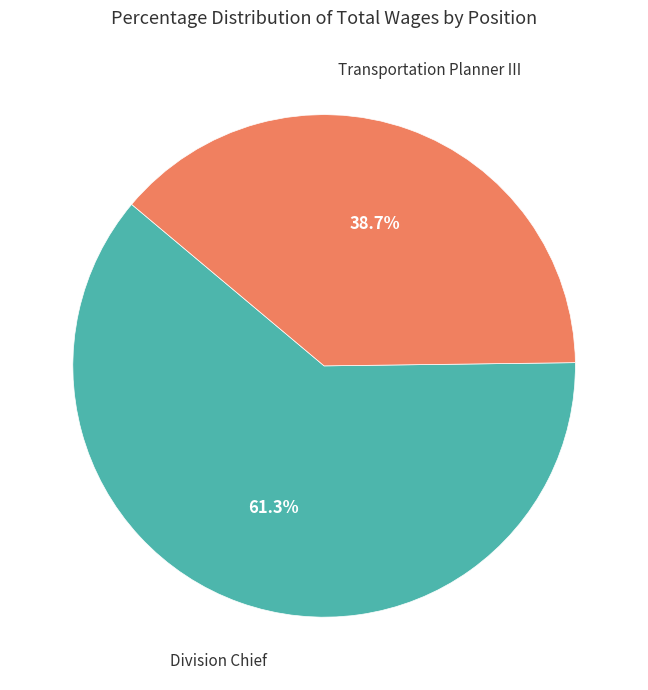

Between Transportation Planner III and Division Chief, which is larger?

Division Chief